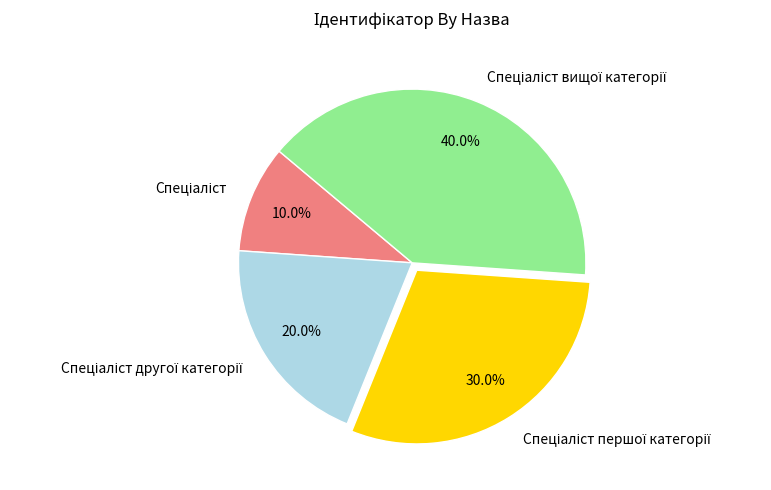

Does any single category account for the majority?

No